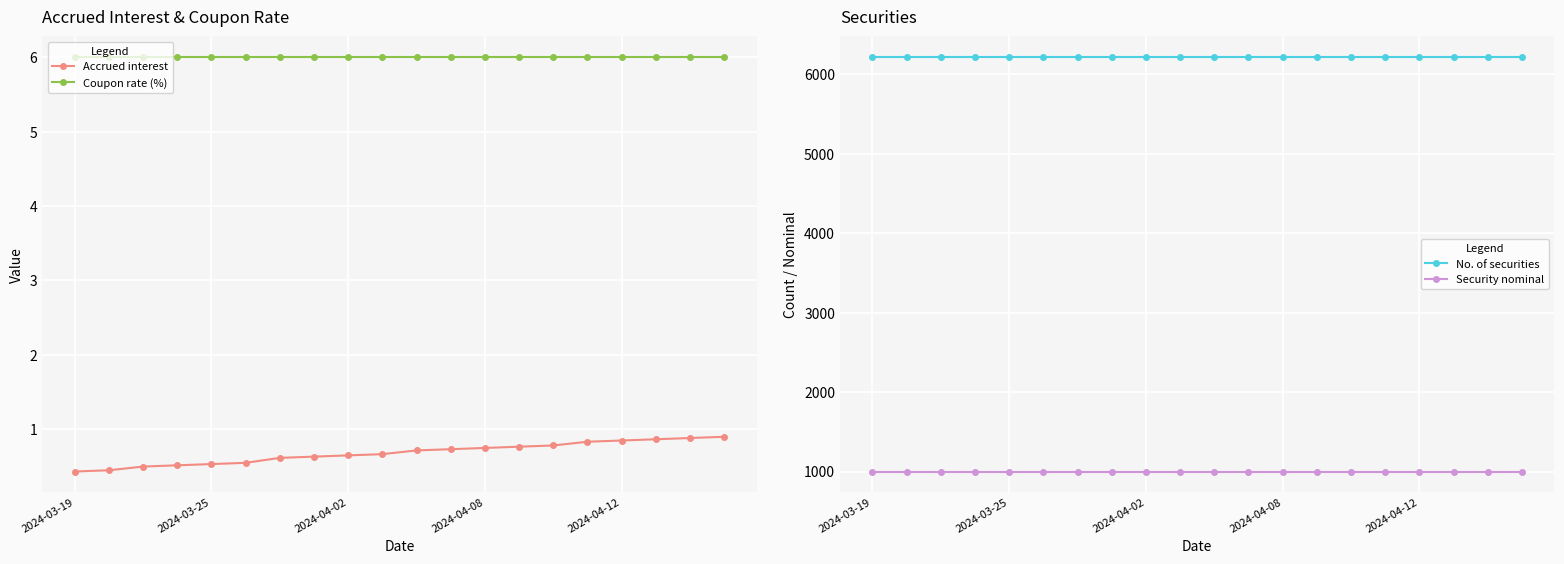

Rank the series at 18 from highest to lowest value.

No. of securities, Security nominal, Coupon rate (%), Accrued interest